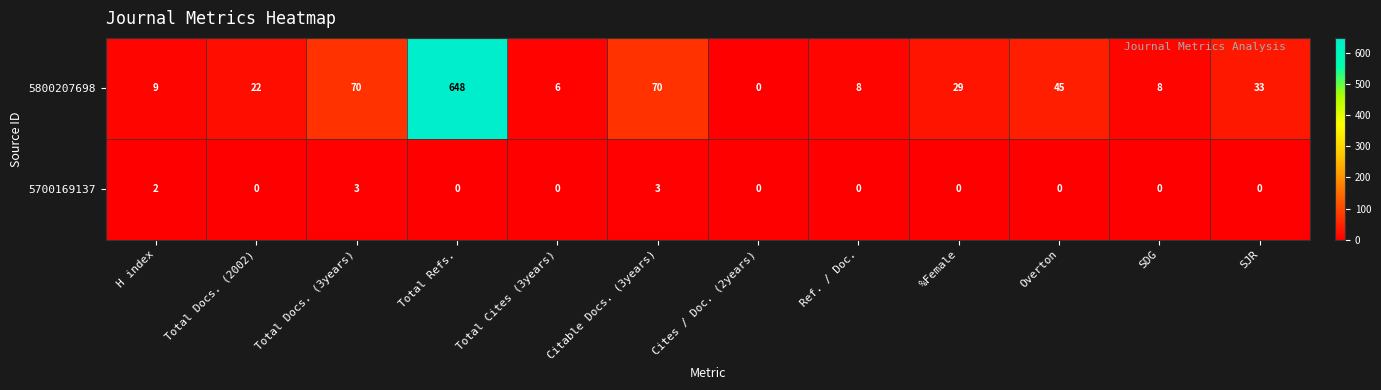

At how many categories does at least one series exceed 267?

1